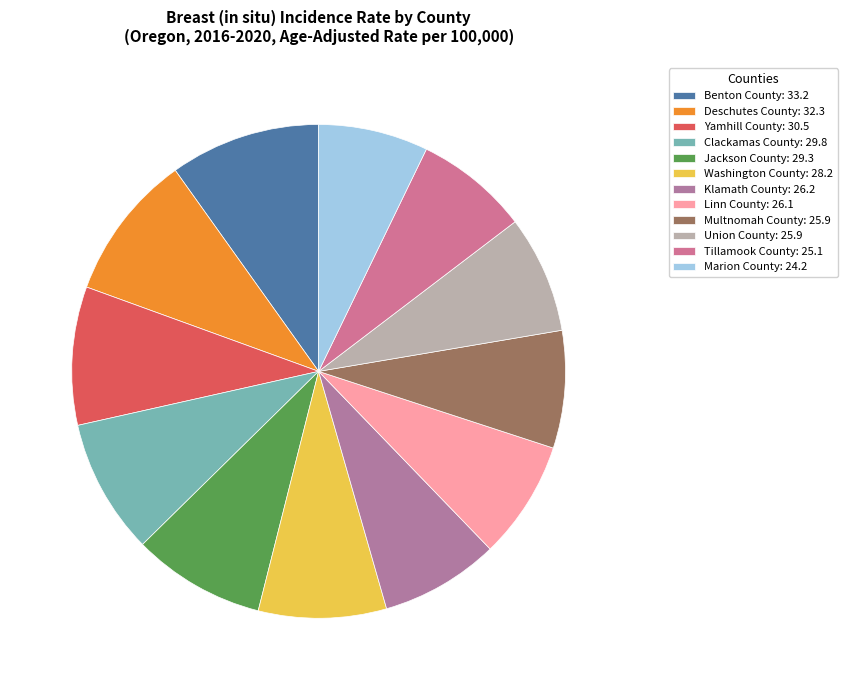

To the nearest percent, what portion does Union County represent?

8%